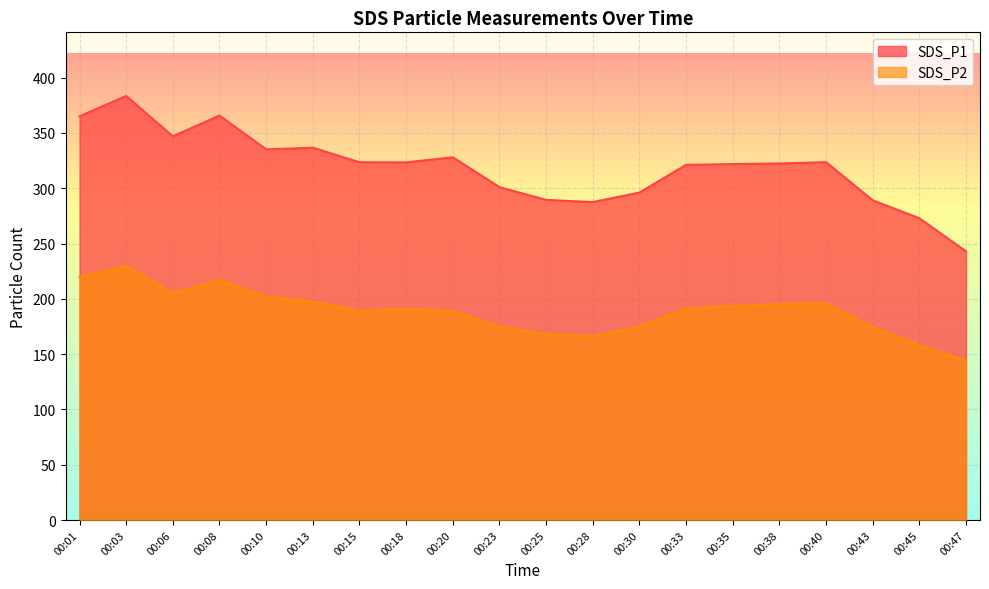

In SDS_P2, how many points are higher than both neighbors (excluding endpoints)?

4